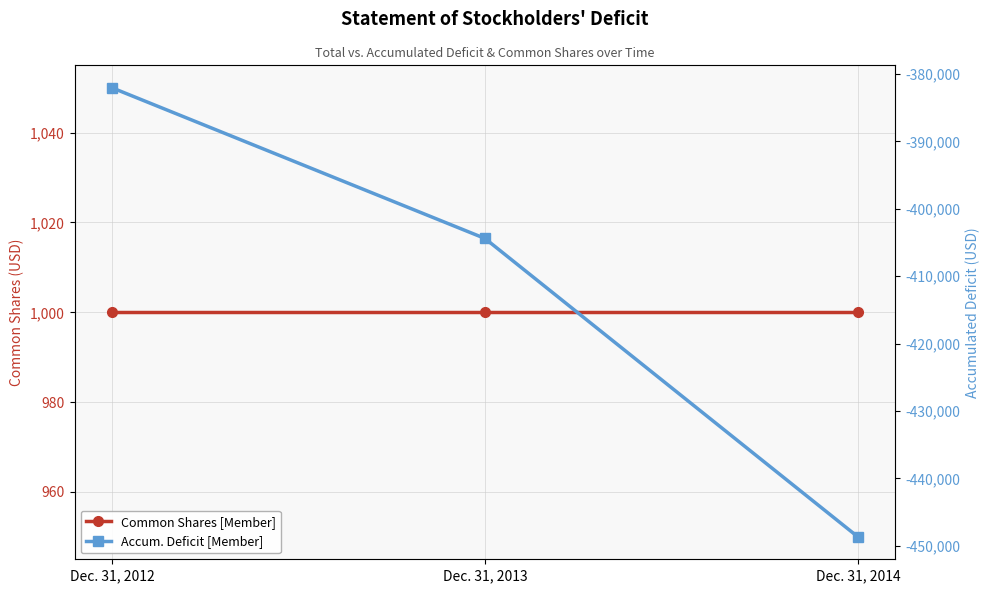

Read the Accum. Deficit [Member] value at Dec. 31, 2012, to the nearest 100.

-382000